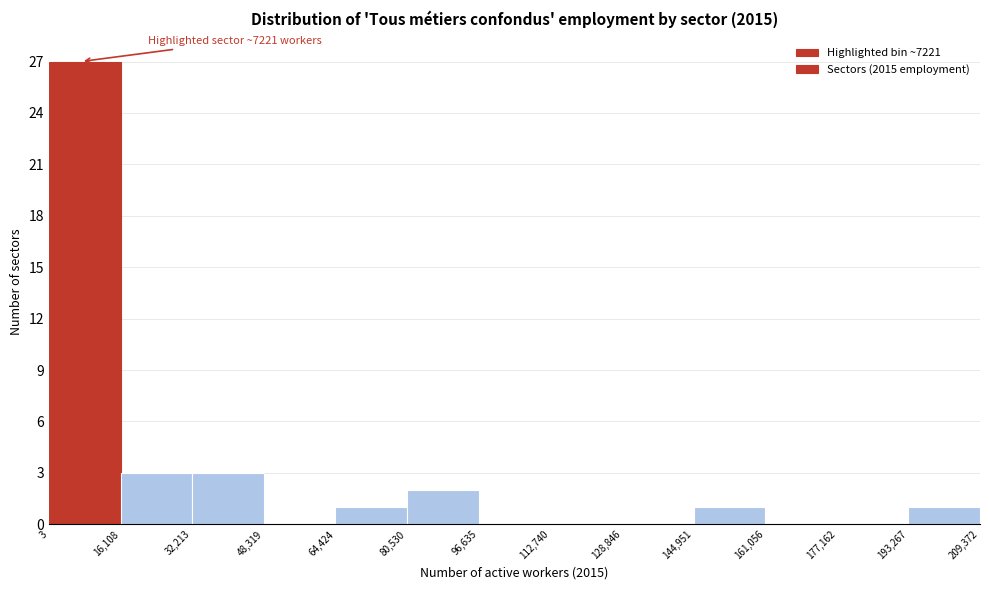

Which range on the x-axis has the tallest bar?

3 to 16,108